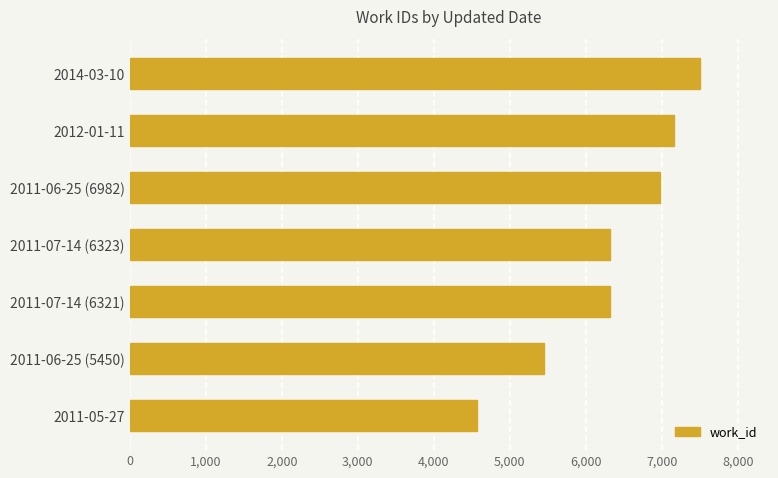

Is it true that the value at 2014-03-10 is 3286?

False